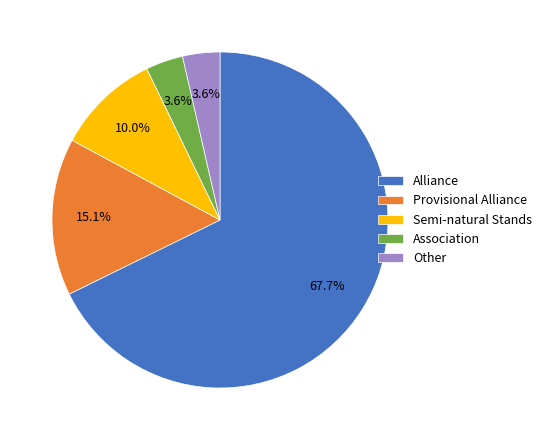

What is the total percentage of Semi-natural Stands and Alliance?

77.7%